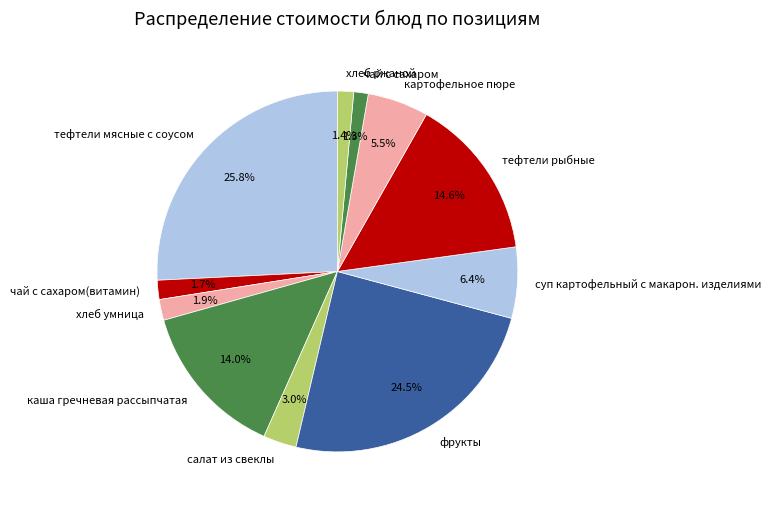

Does каша гречневая рассыпчатая account for over 50% of the chart?

No